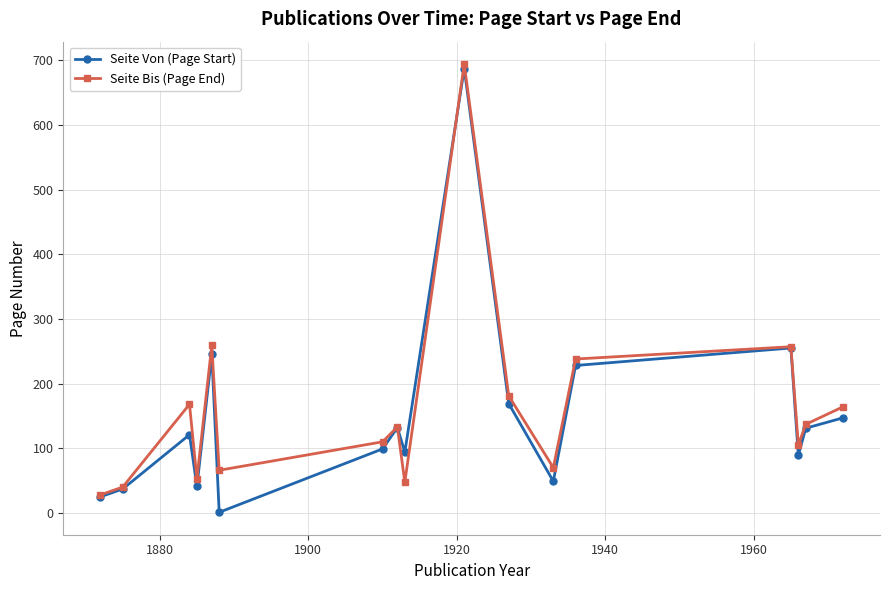

What is the maximum value shown in the chart?

694.0